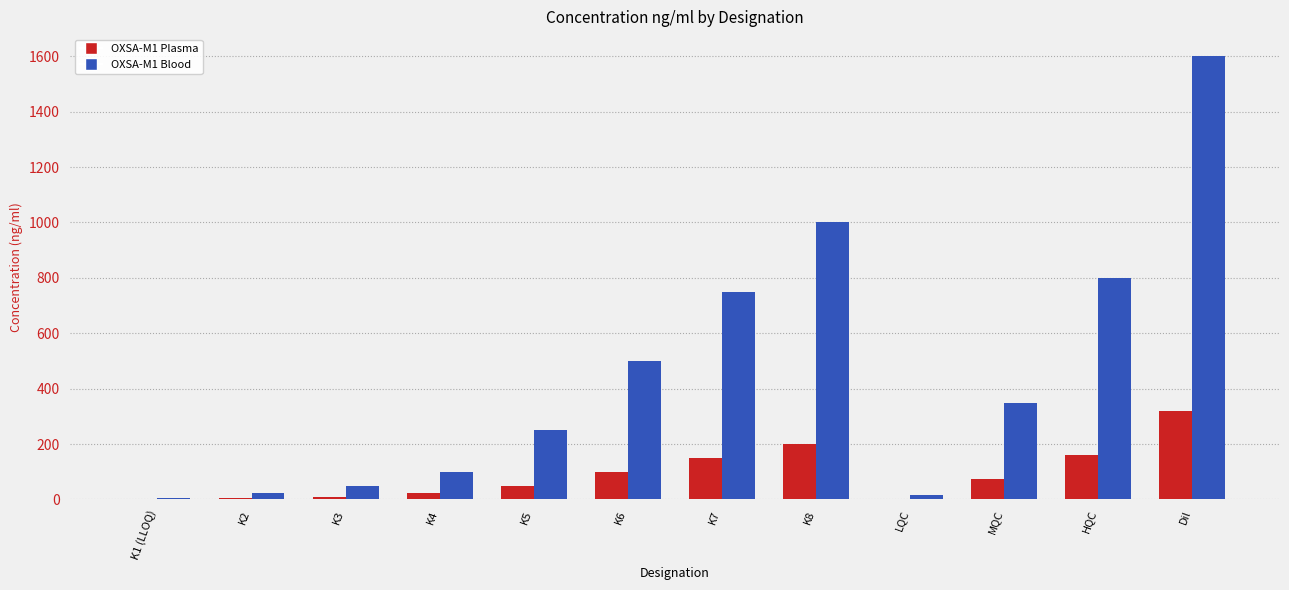

How many groups of bars are there?

12